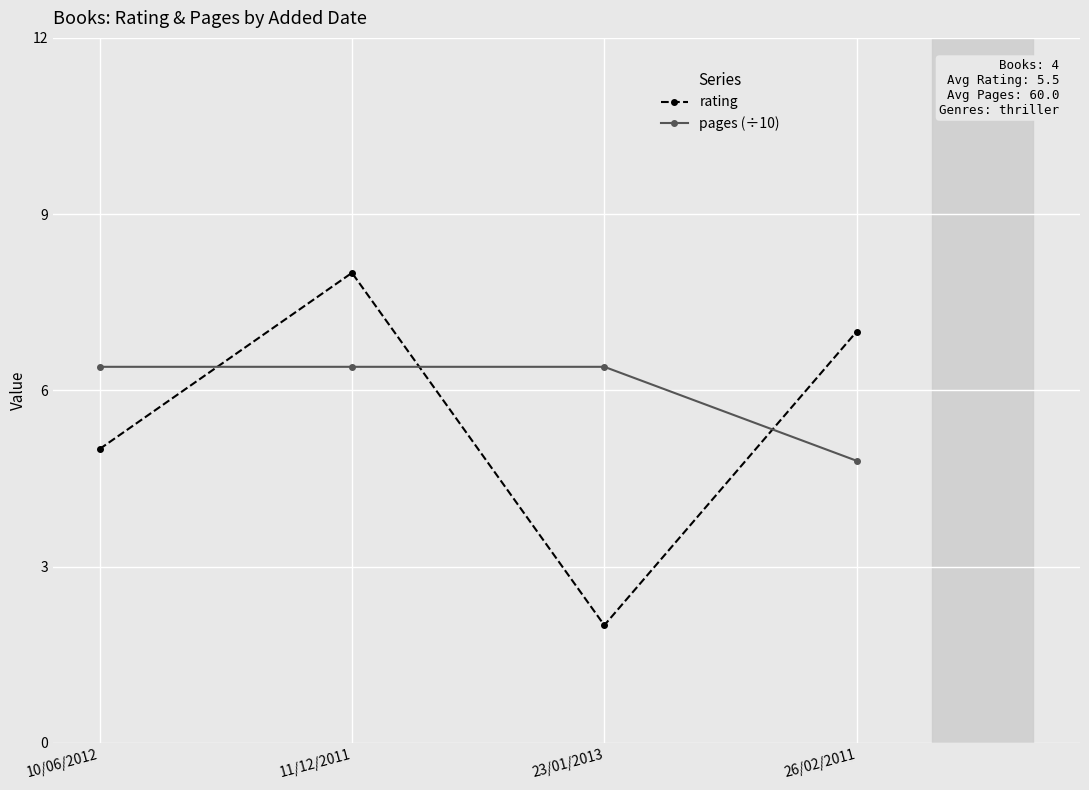

How many values in the pages (÷10) series exceed 6?

3